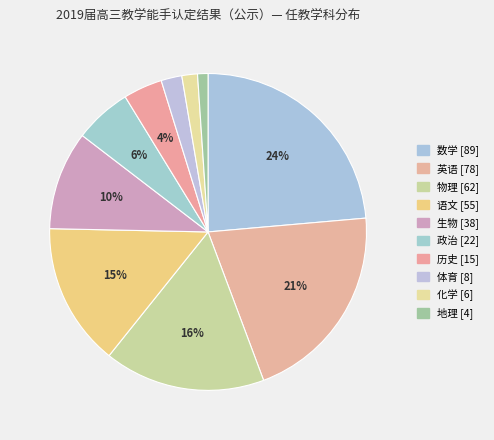

How many slices are in this pie chart?

10